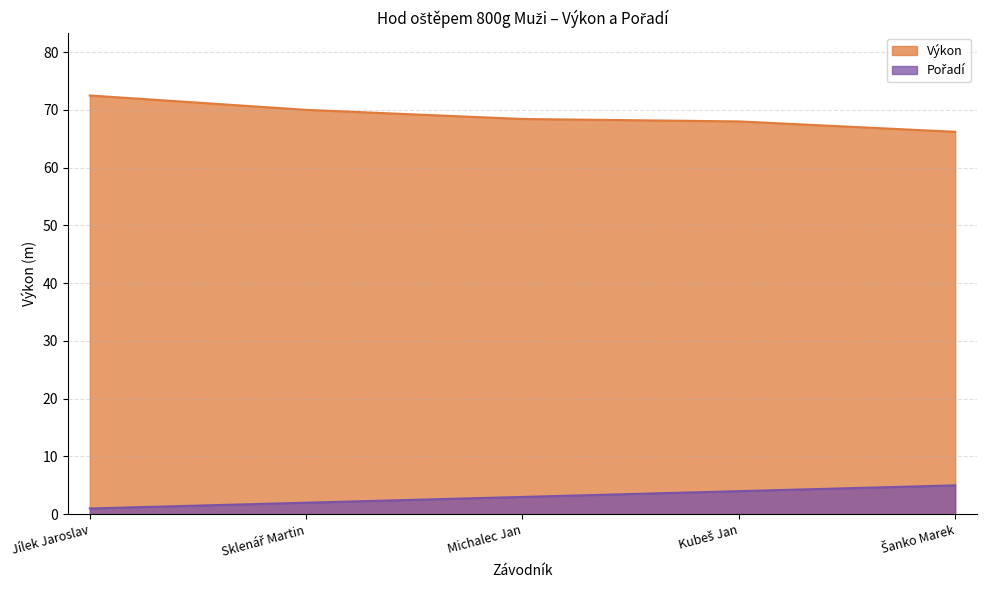

The value of Pořadí at Jílek Jaroslav is 1.7. True or false?

False